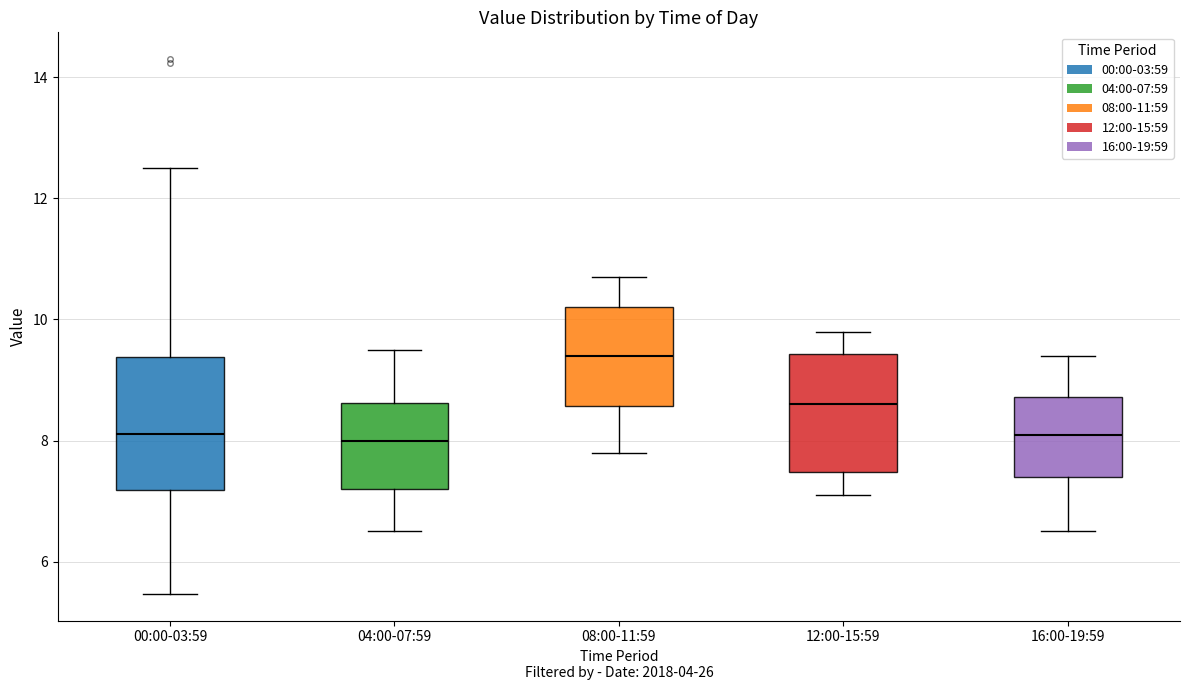

Comparing the boxes themselves (not the whiskers), which one is the tallest?

00:00-03:59